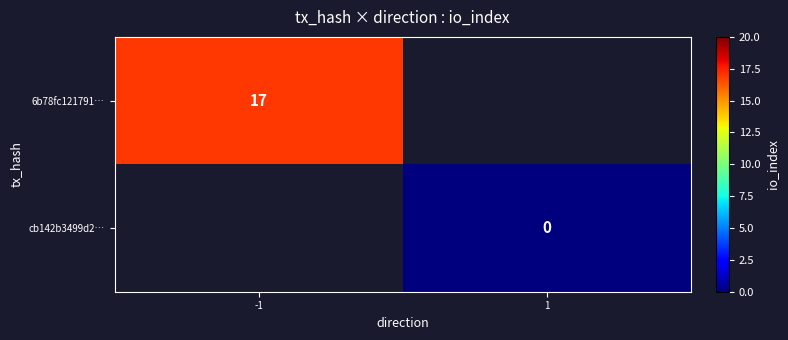

Is it true that 6b78fc121791… equals 17 at -1?

True